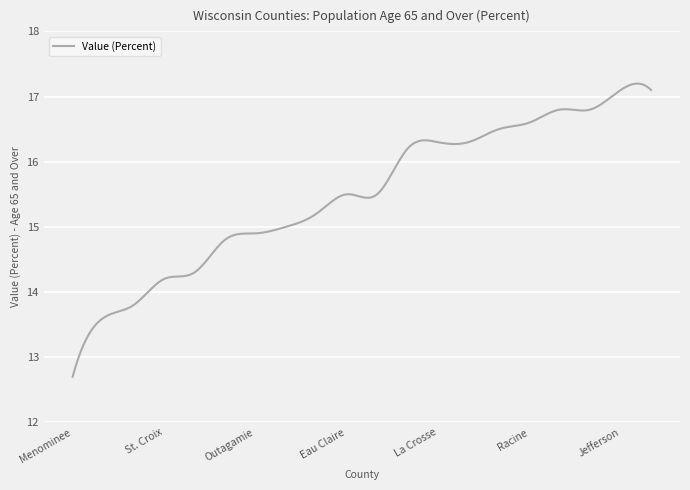

What is the minimum value shown in the chart?

12.7